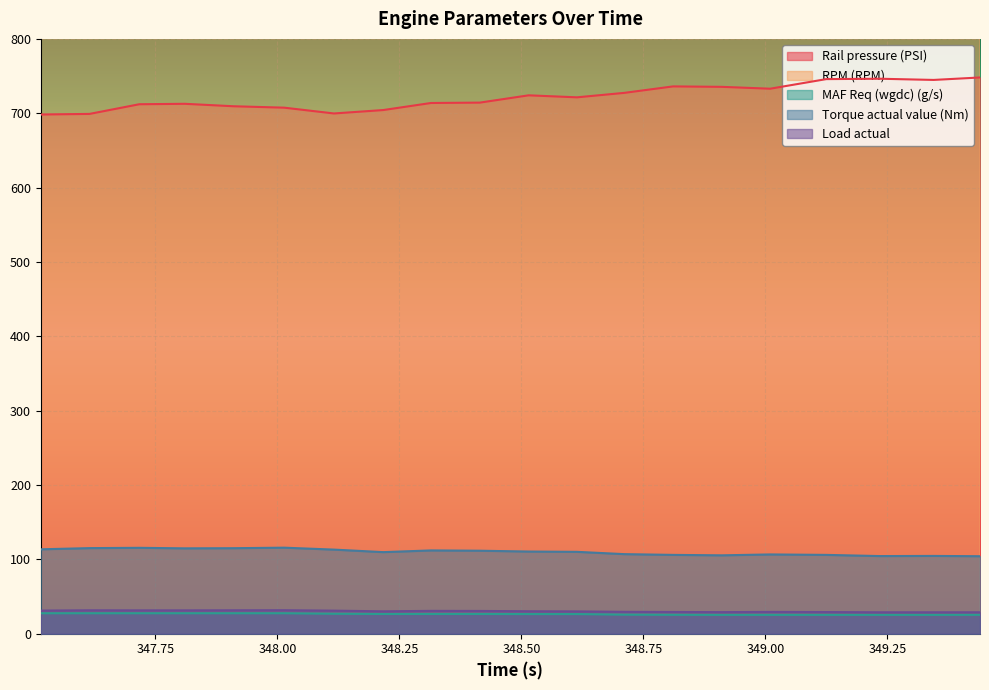

Rank the categories by MAF Req (wgdc) (g/s) value from lowest to highest.

348.911, 349.01, 349.125, 349.235, 349.345, 348.811, 349.44, 348.711, 348.515, 348.614, 348.217, 348.315, 348.415, 348.116, 347.515, 347.615, 347.717, 347.81, 347.91, 348.014